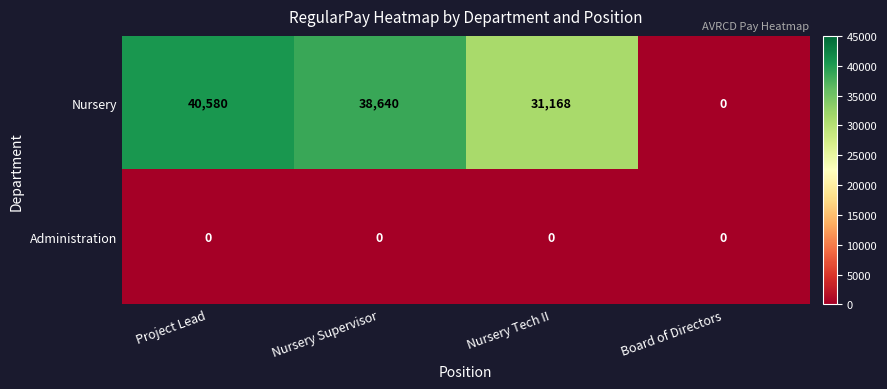

What is the sum of all Nursery values?

110388